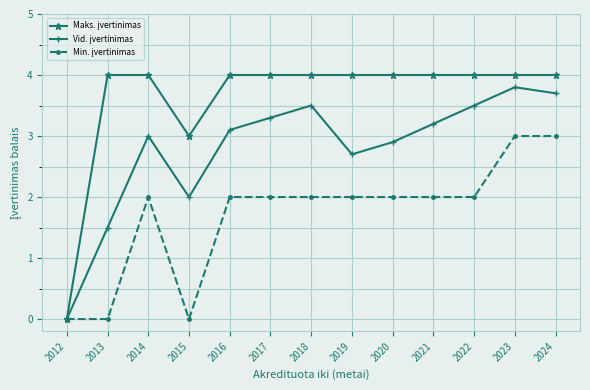

What is the spread (max minus min) of values at 2022?

2.0